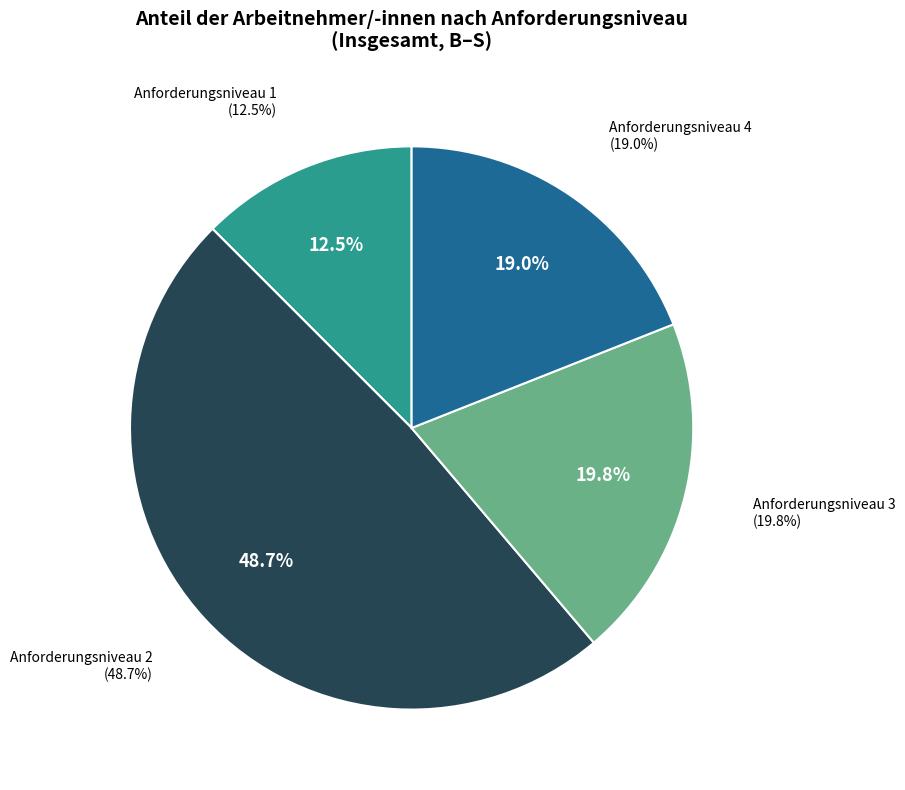

To the nearest percent, what portion does Anforderungsniveau 2 represent?

49%